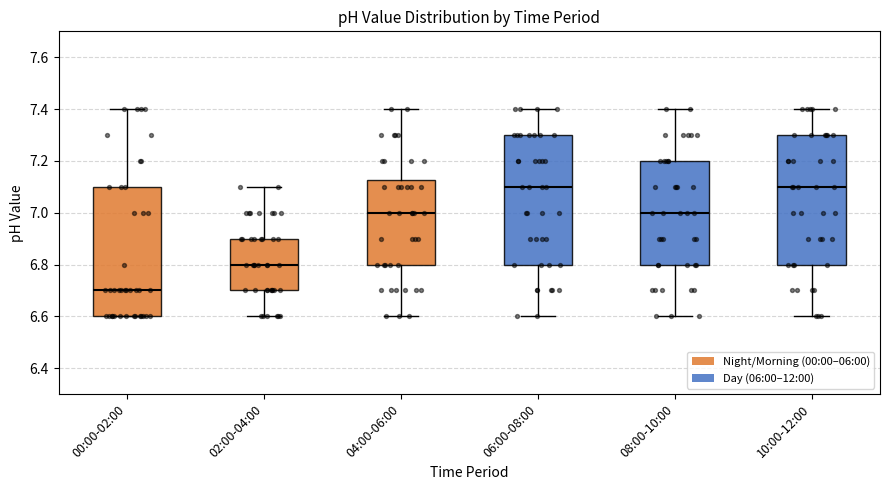

Where does the upper whisker of the box for 08:00-10:00 end on the y-axis? The values are not printed on the chart, so give them approximately, as read against the axis.

7.40